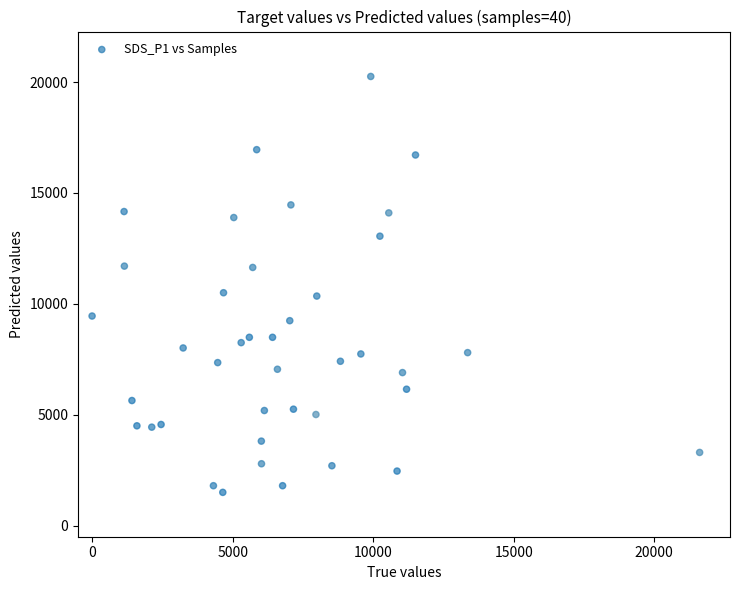

What is the range of Y values (max minus min)?

18750.0